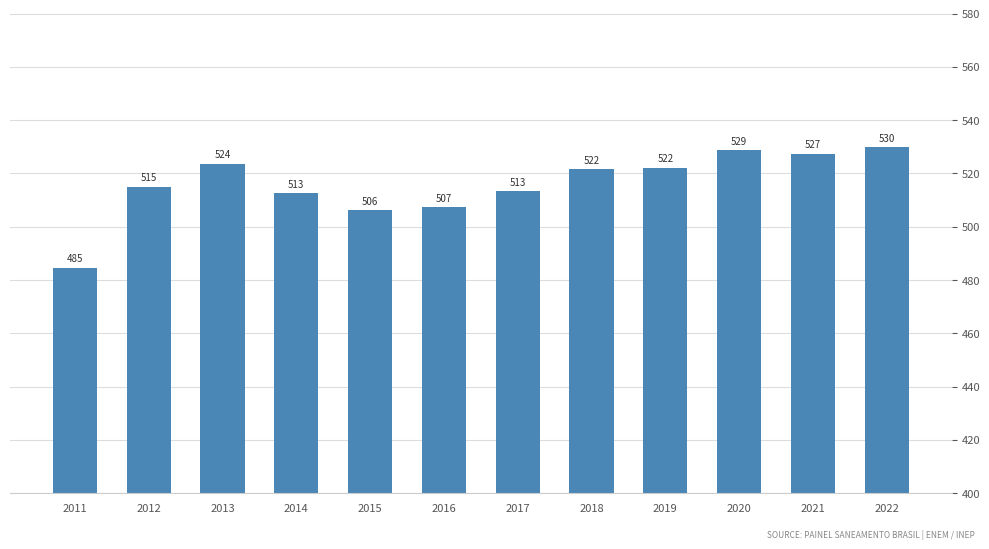

How many distinct data groups are displayed?

1